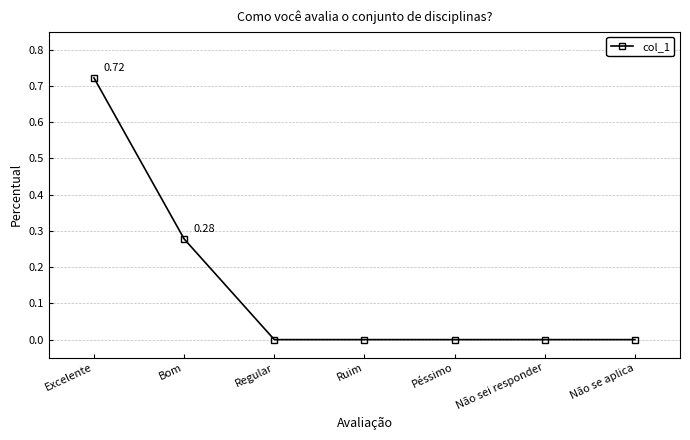

What is the sum of all values?

1.0